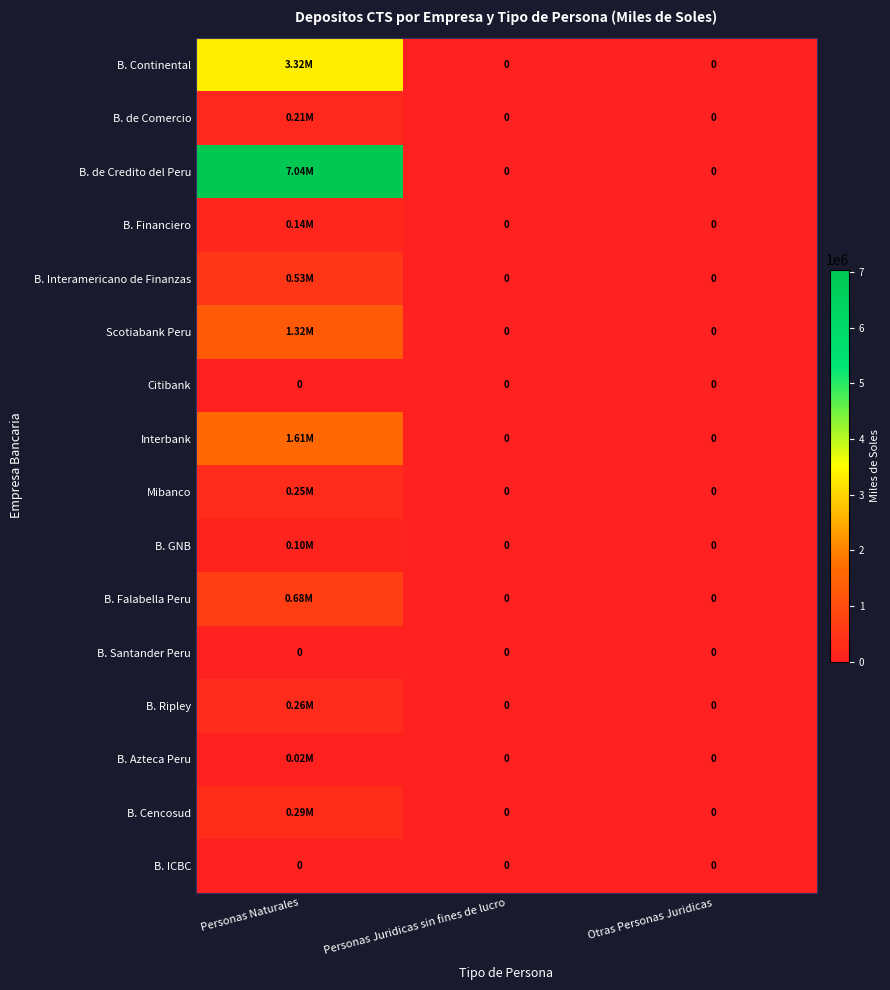

What is the average value of the B. Continental series?

1106326.3